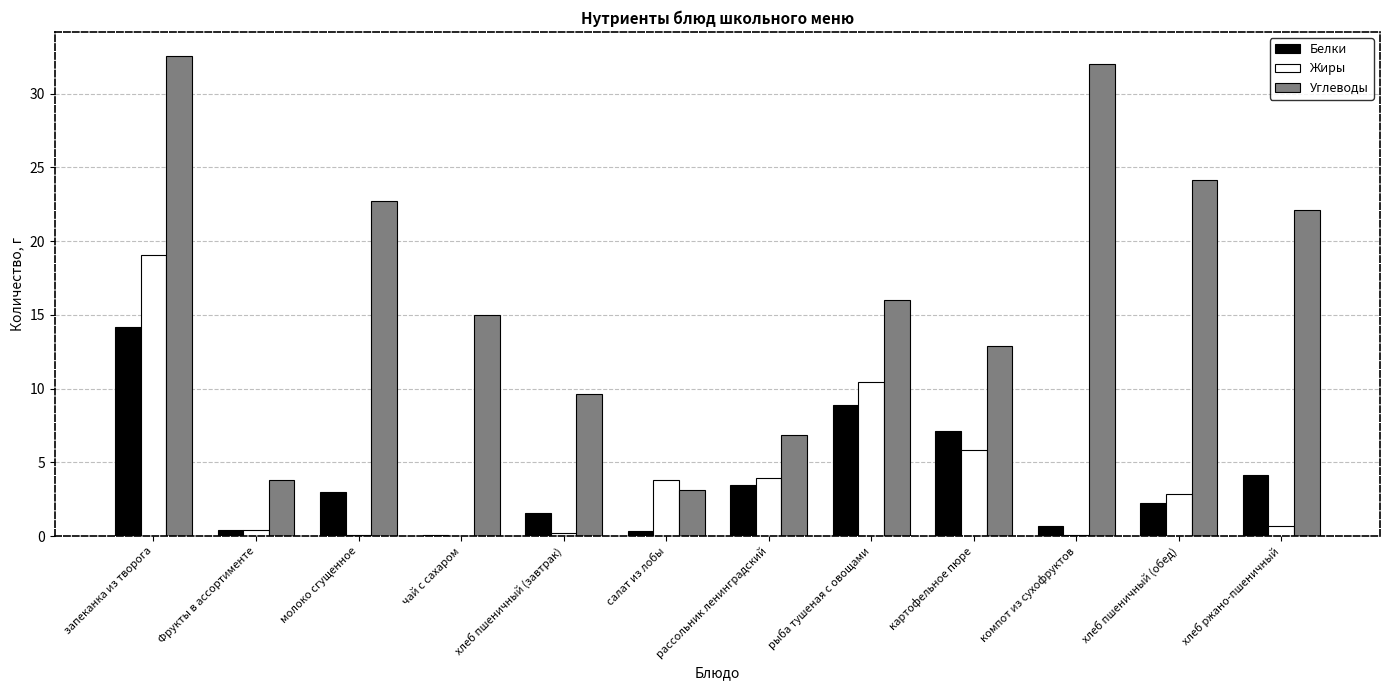

The value of Жиры at рассольник ленинградский is 3.9. True or false?

True